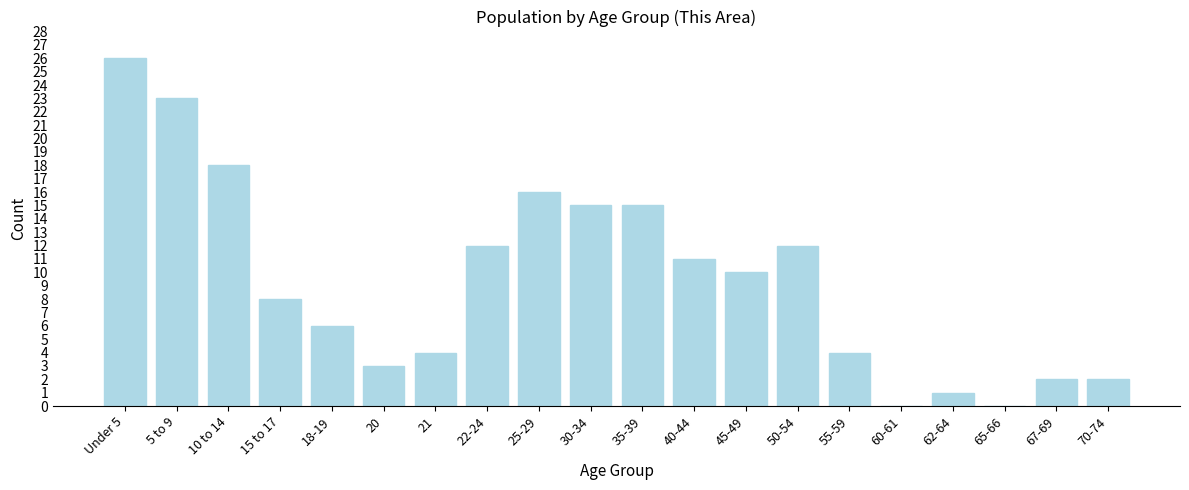

Reading left to right, what are all the values shown in this chart?

Under 5=26	5 to 9=23	10 to 14=18	15 to 17=8	18-19=6	20=3	21=4	22-24=12	25-29=16	30-34=15	35-39=15	40-44=11	45-49=10	50-54=12	55-59=4	60-61=0	62-64=1	65-66=0	67-69=2	70-74=2